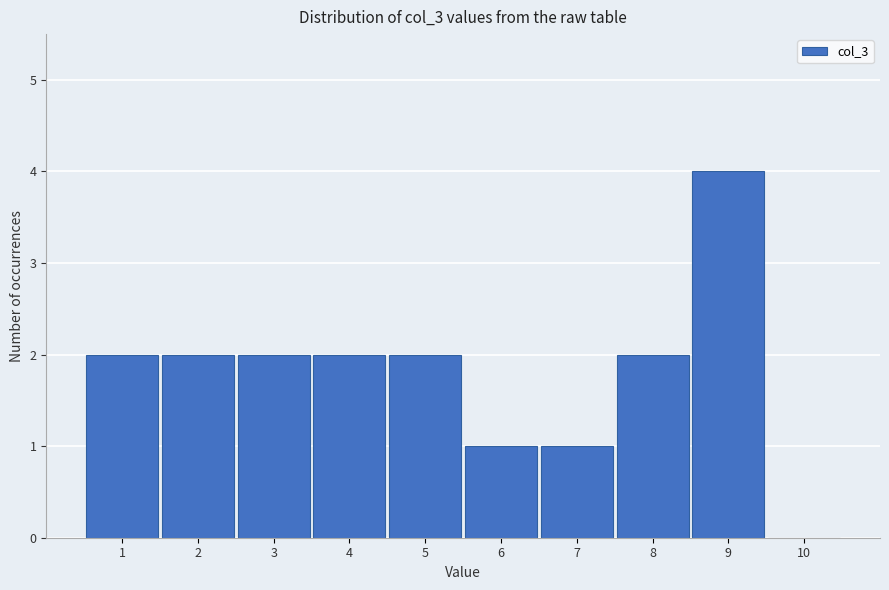

How tall is the bar that spans 0.5 to 1.5 on the x-axis? The values are not printed on the chart, so give them approximately, as read against the axis.

2